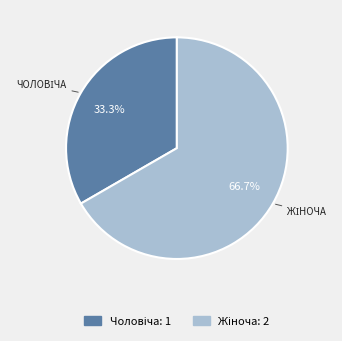

What percentage is the Жіноча slice, to the nearest percent?

67%